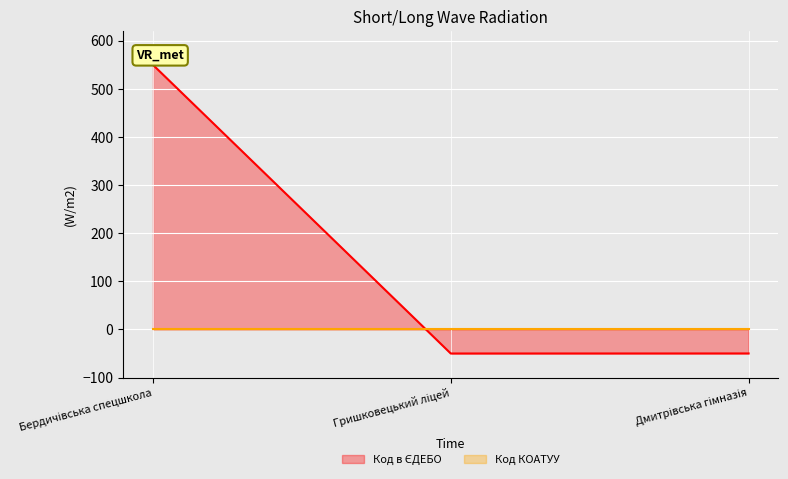

What is the difference between the values at Дмитрівська гімназія and Бердичівська спецшкола?

599.9